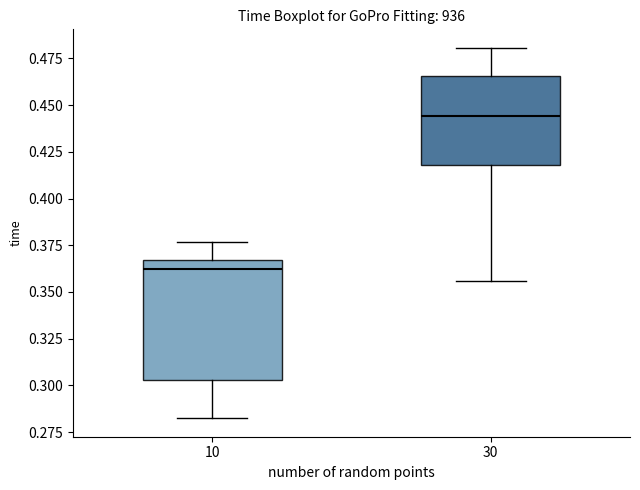

Reading left to right, transcribe this box plot: for each box, give where its median line is, the range the box spans, and where its two whiskers end, as read against the y-axis. The values are not printed on the chart, so give them approximately, as read against the axis.

10: median 0.360, box 0.305 to 0.365, whiskers 0.280 to 0.375
30: median 0.445, box 0.420 to 0.465, whiskers 0.355 to 0.480